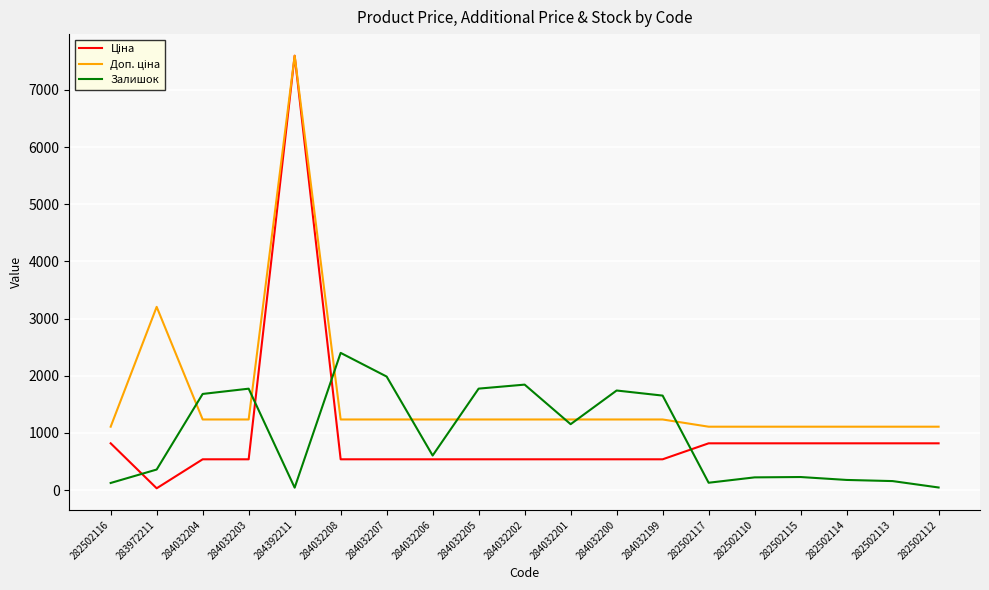

The Залишок series shows 1775.0 at 284032205. True or false?

True